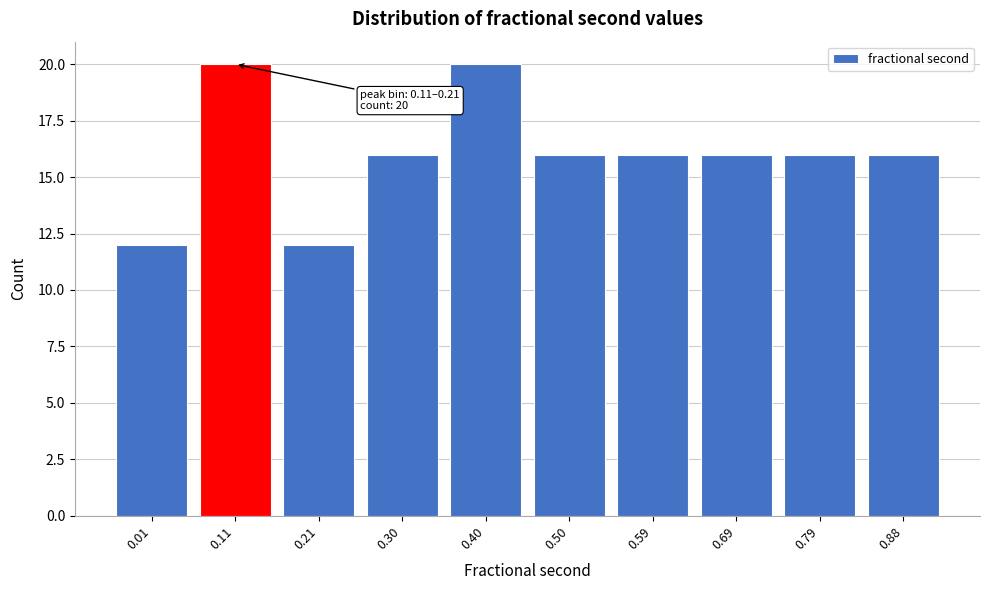

Reading right to left, list all the values displayed in this chart.

0.88=16	0.79=16	0.69=16	0.59=16	0.50=16	0.40=20	0.30=16	0.21=12	0.11=20	0.01=12